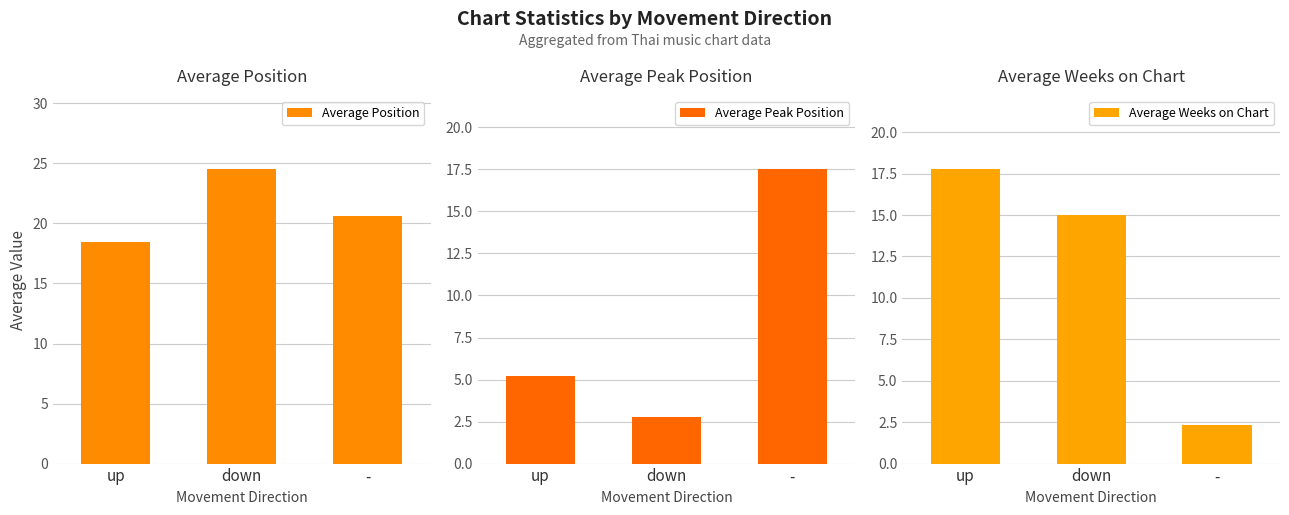

At which category is the sum across all series the highest?

down